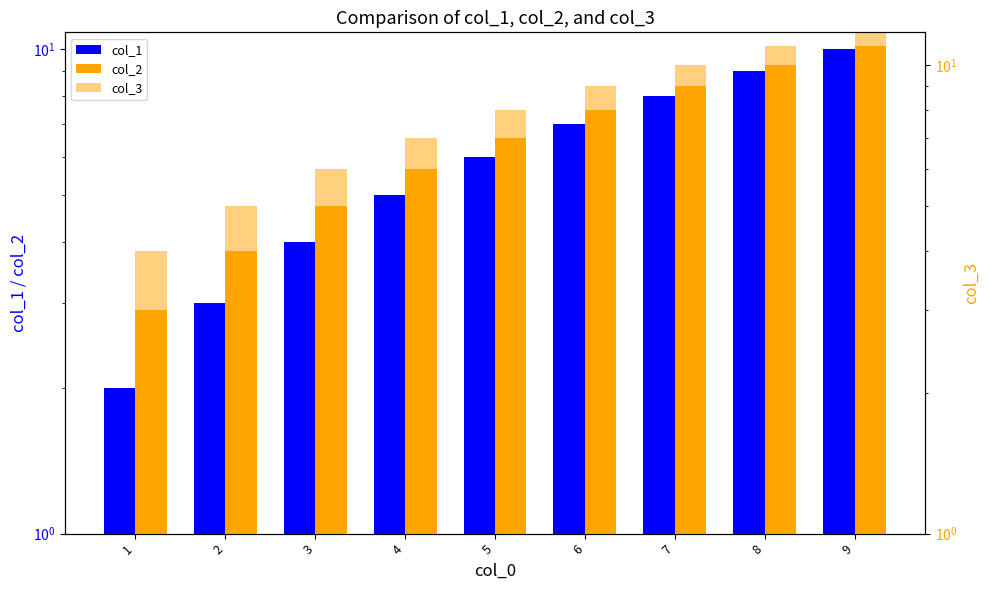

At how many categories does at least one series exceed 11?

1